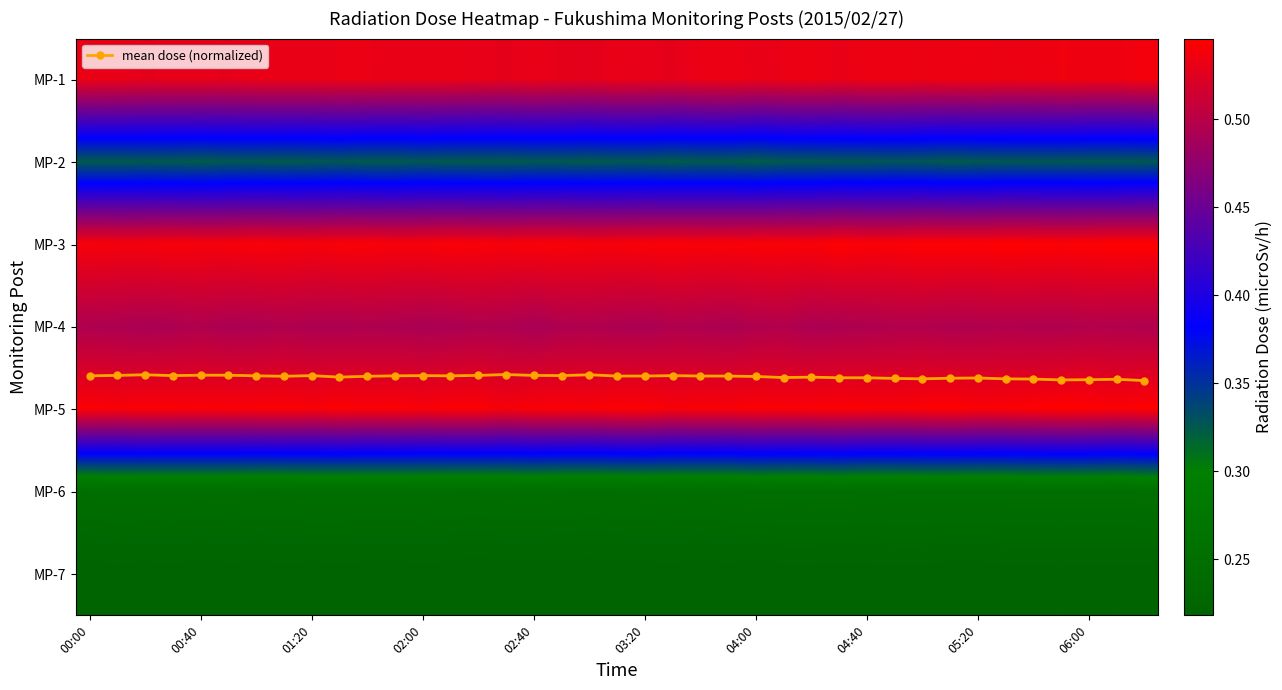

What is the average value of the MP-4 series?

0.5